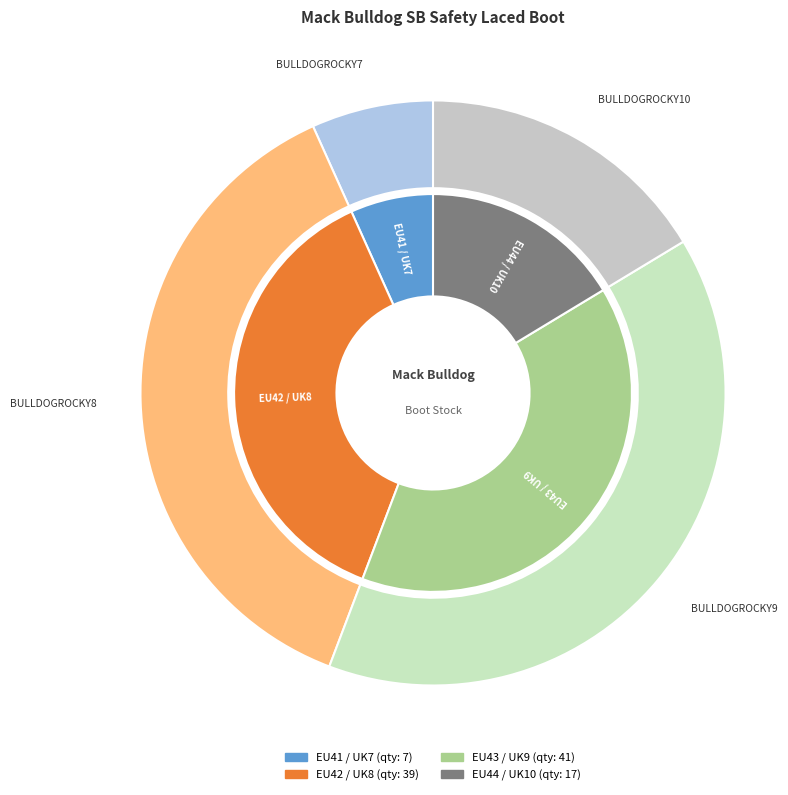

What is the change in value from EU41 / UK7 to EU42 / UK8?

+32